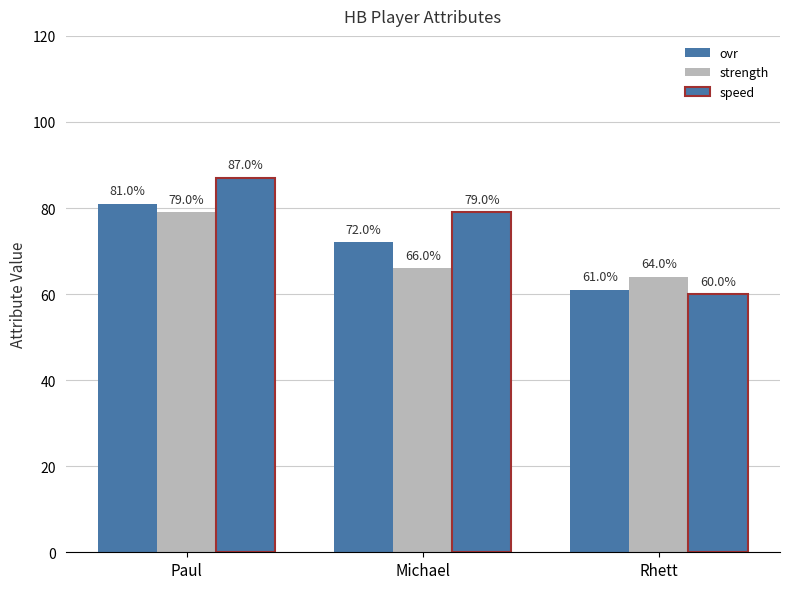

Which category has the highest value in the strength series?

Paul